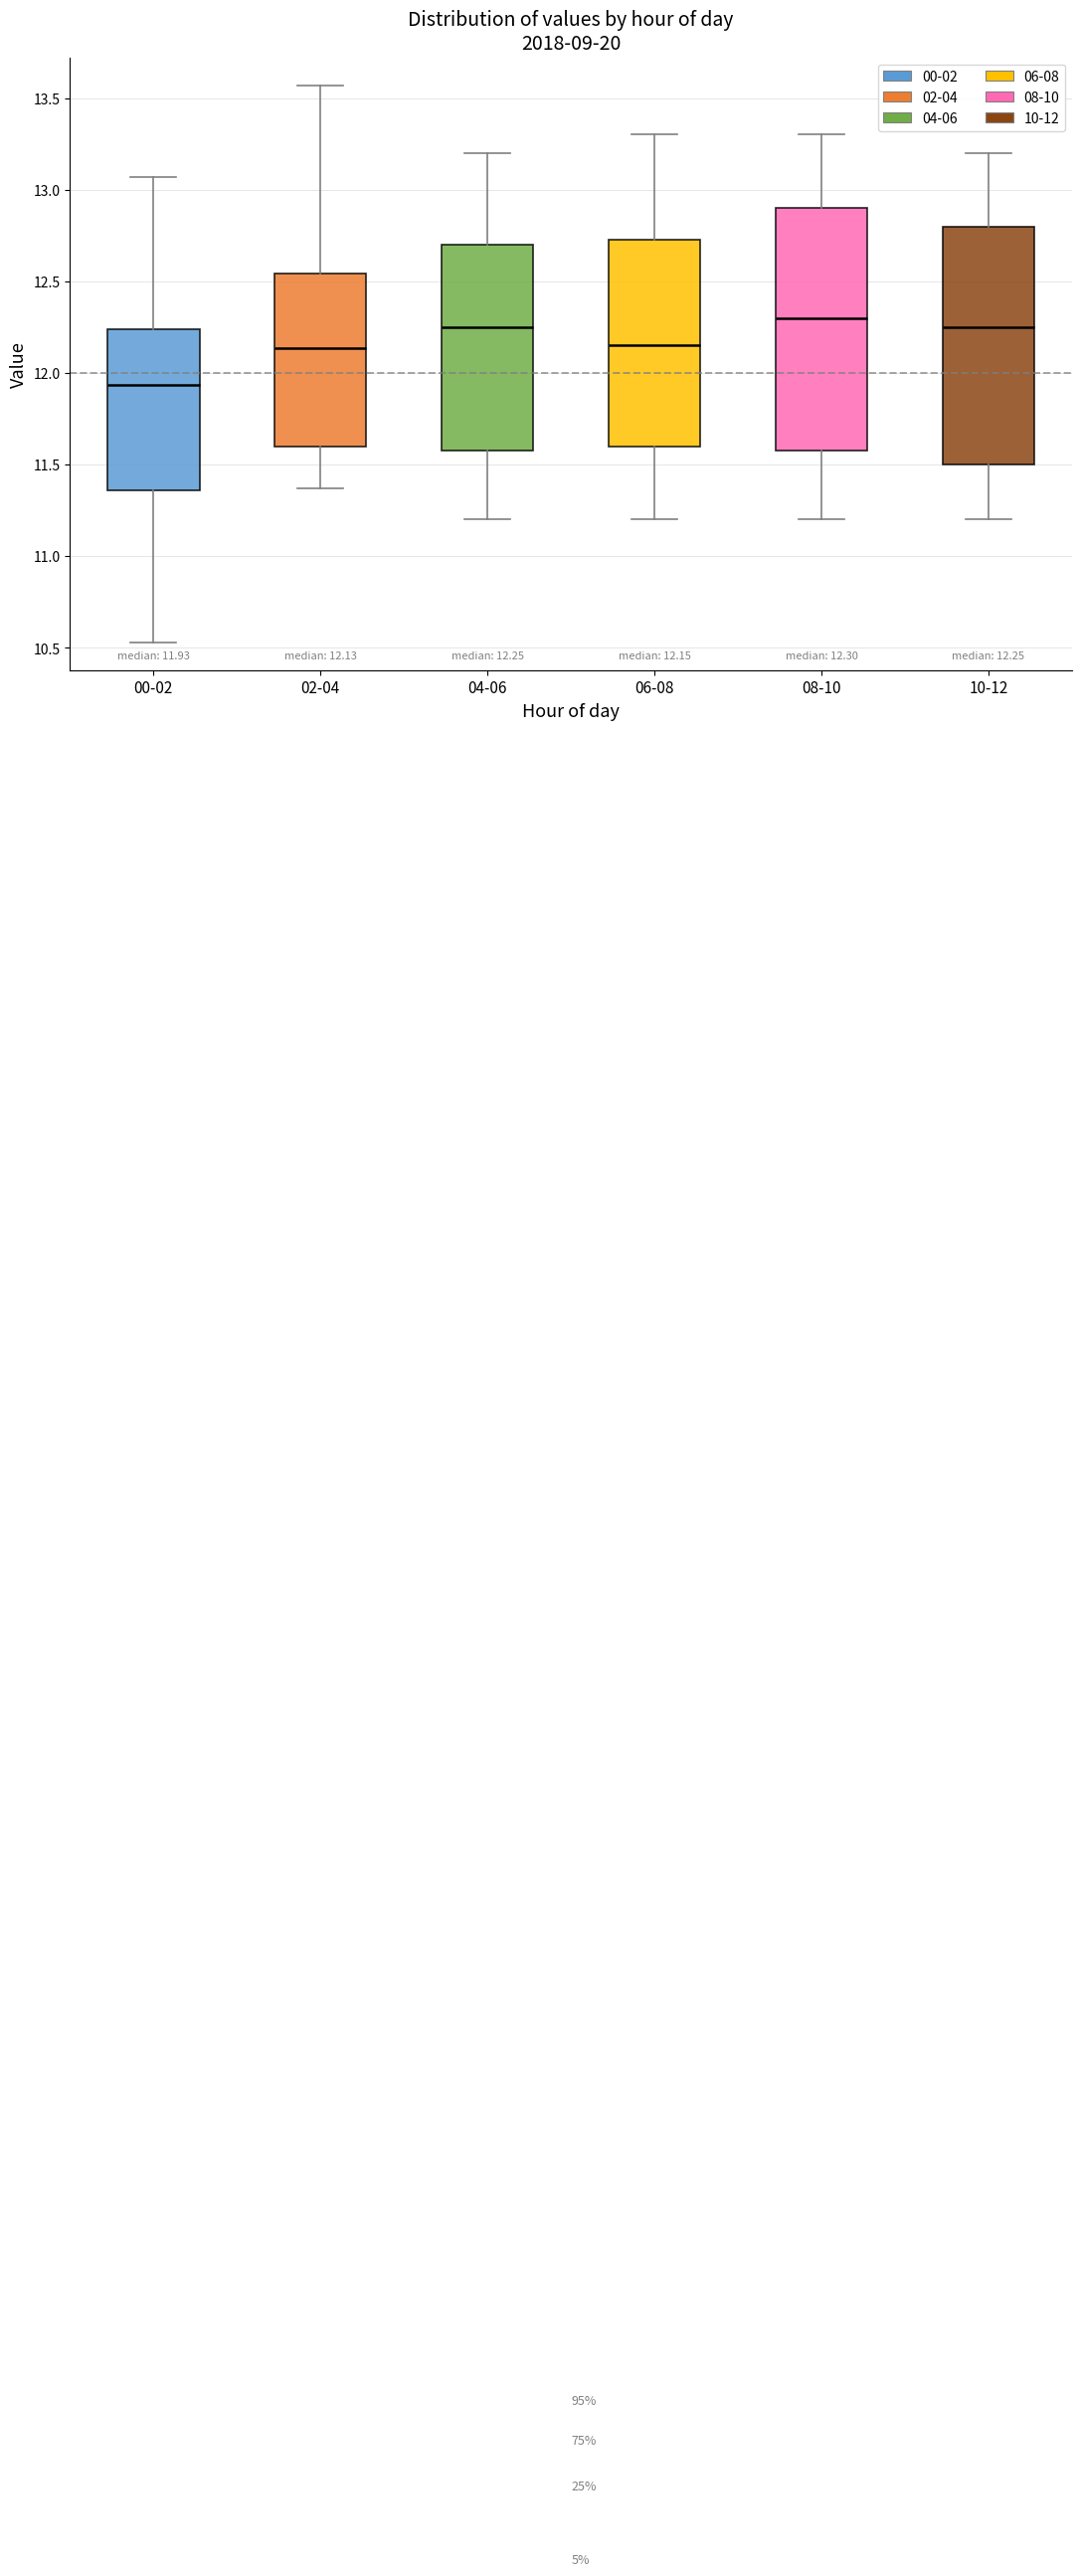

Which box has the highest median line?

08-10